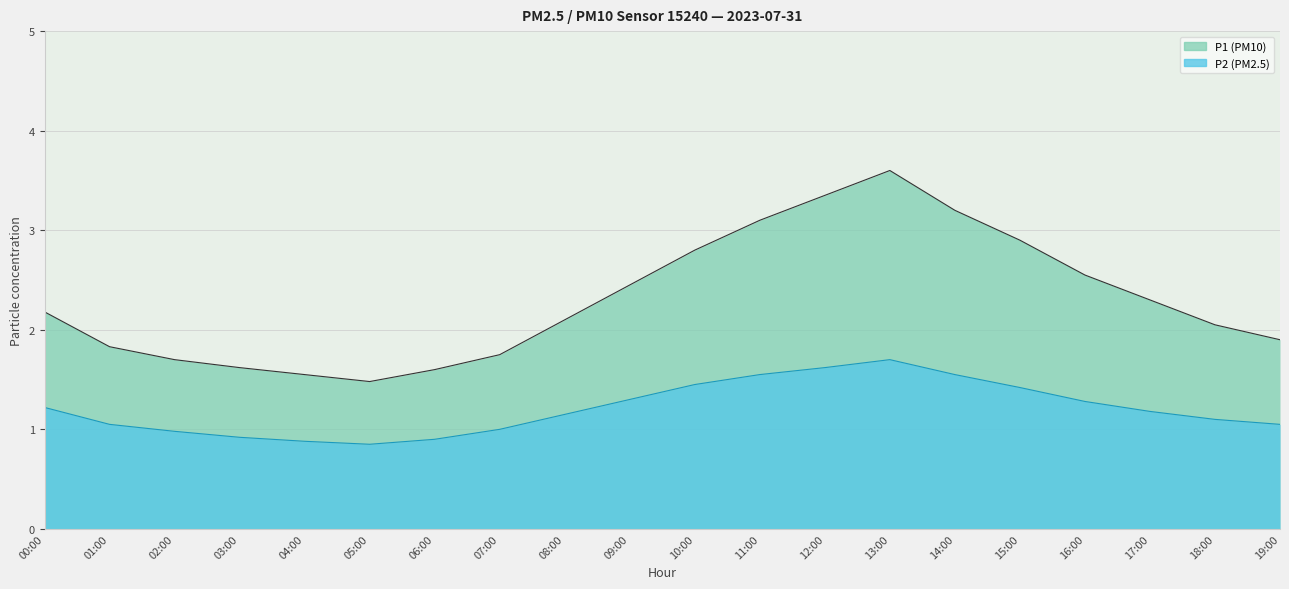

What is the sum of the P1 values at 18:00 and 12:00?

5.4